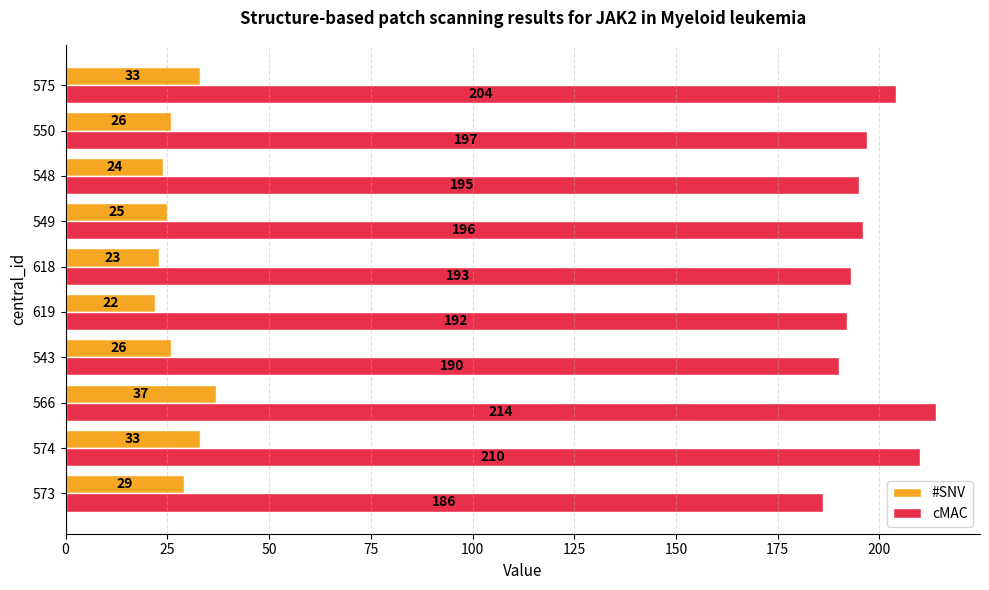

At which label is #SNV closest to 29?

573